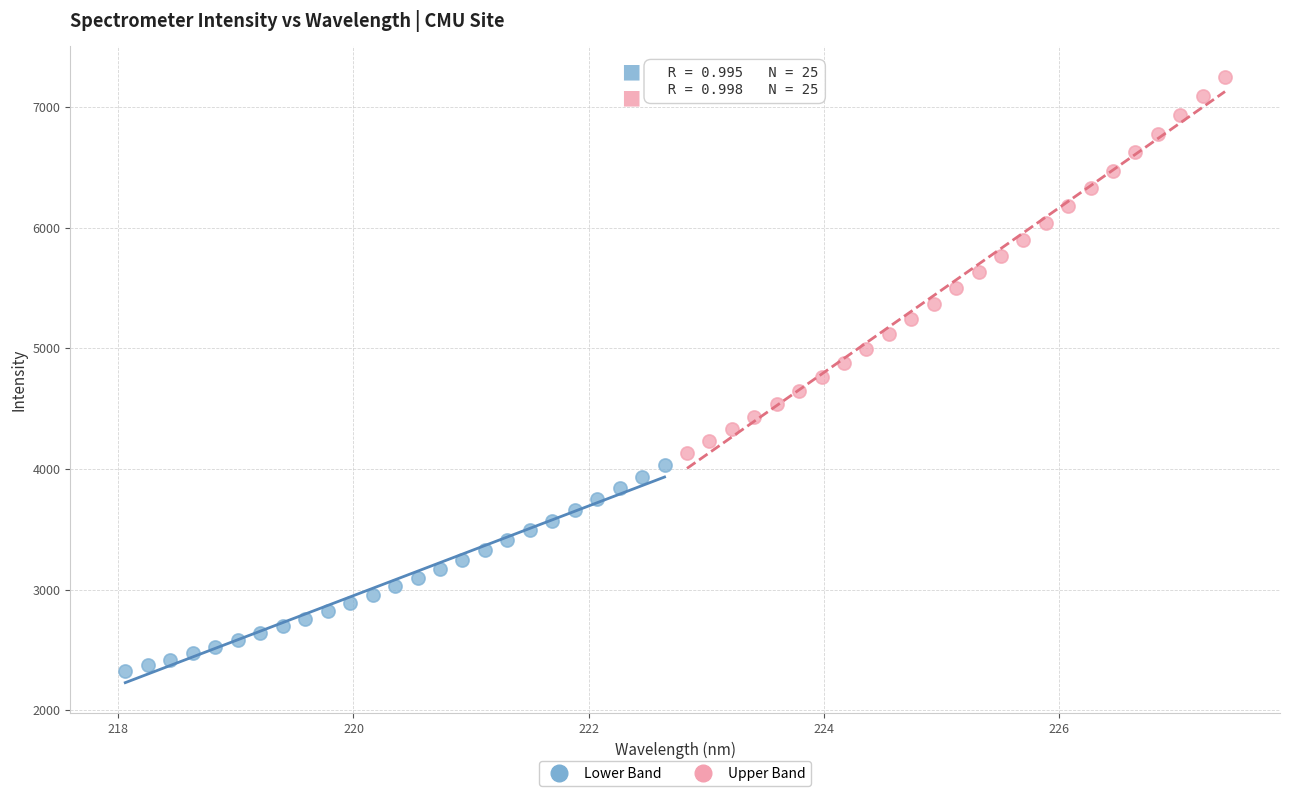

Which series reaches the minimum Y coordinate?

Lower Band